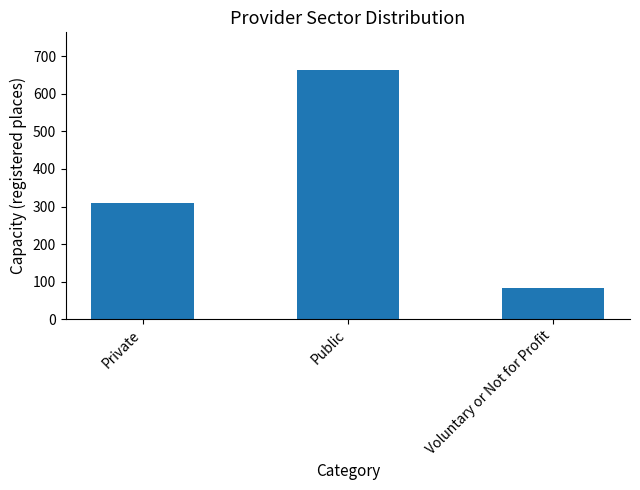

The value at Public is 893. True or false?

False